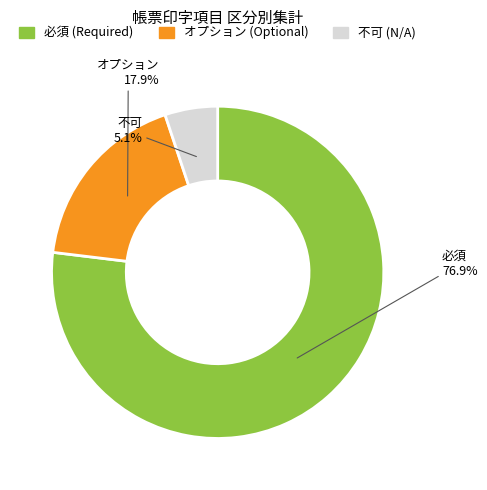

To the nearest percent, what percentage of the pie is 不可?

5%